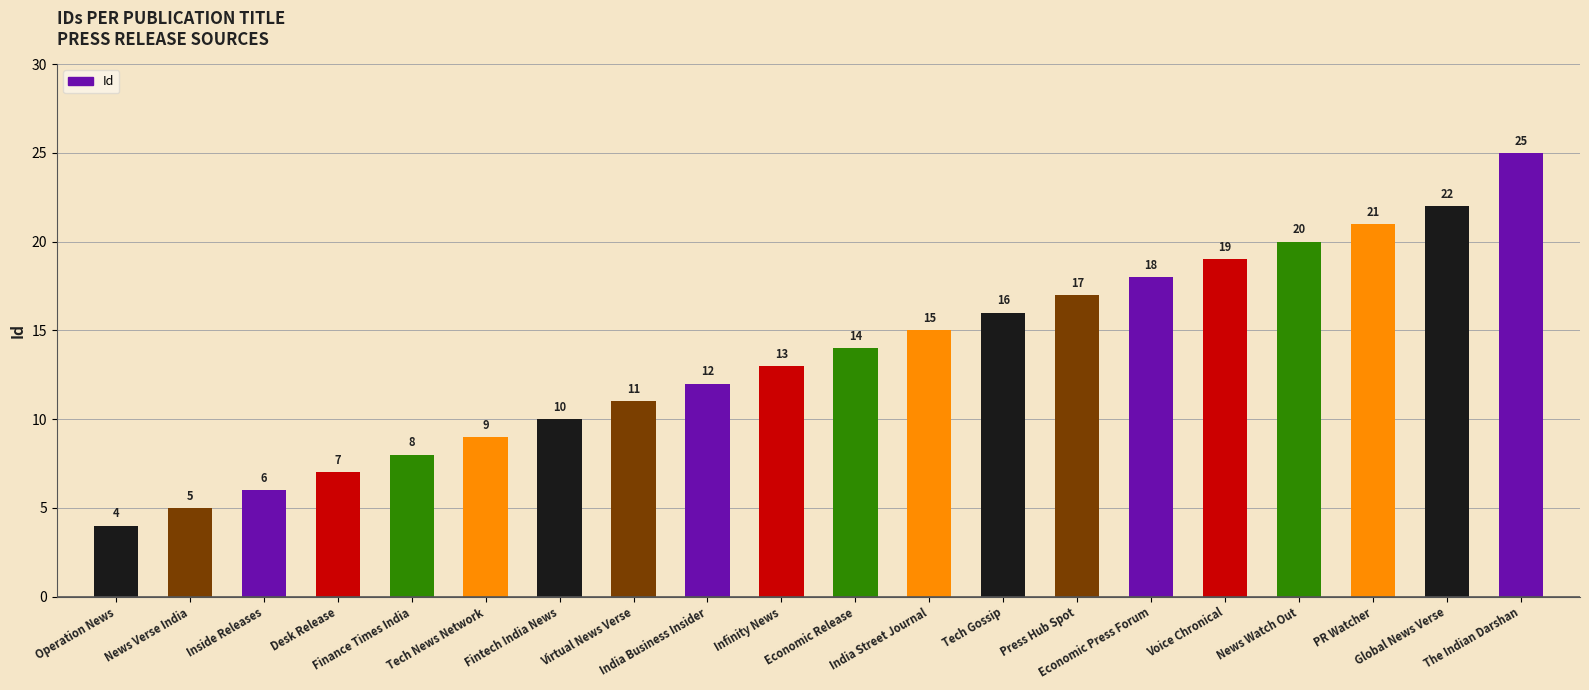

Rank the categories by value from lowest to highest.

Operation News, News Verse India, Inside Releases, Desk Release, Finance Times India, Tech News Network, Fintech India News, Virtual News Verse, India Business Insider, Infinity News, Economic Release, India Street Journal, Tech Gossip, Press Hub Spot, Economic Press Forum, Voice Chronical, News Watch Out, PR Watcher, Global News Verse, The Indian Darshan